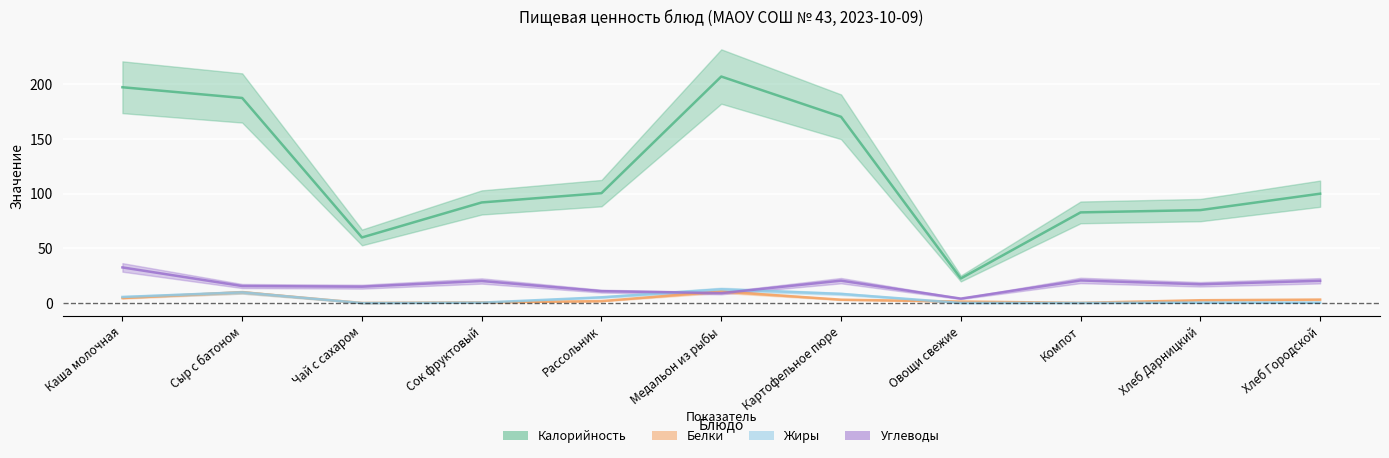

At how many categories does at least one series exceed 94?

6